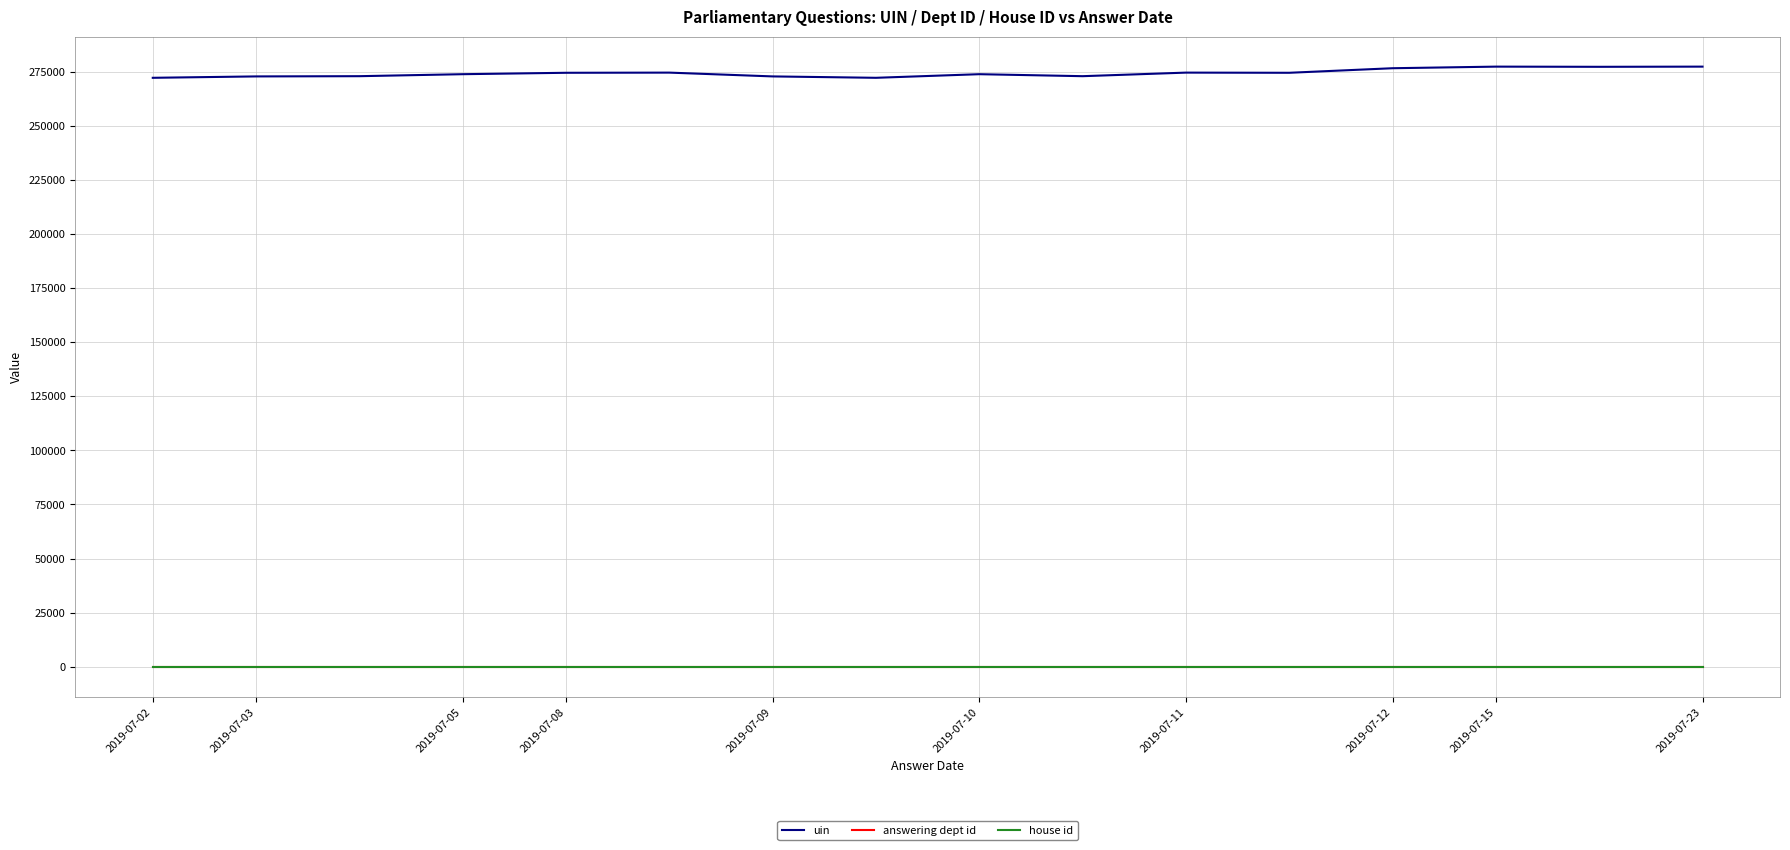

True or false: uin and answering dept id cross at least once.

False